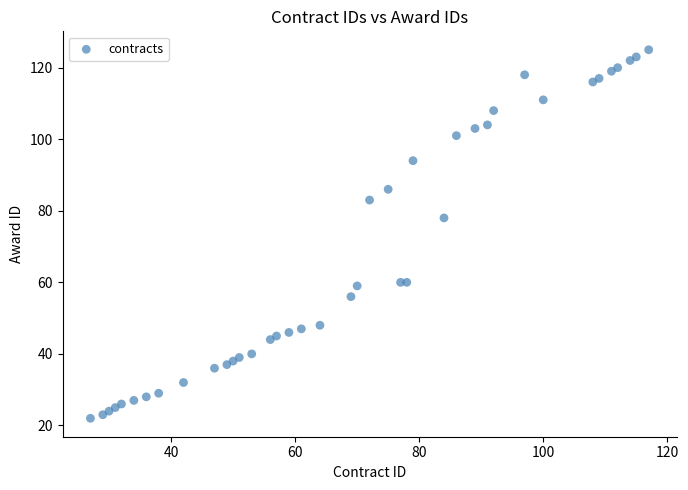

What is the range of X values (max minus min)?

90